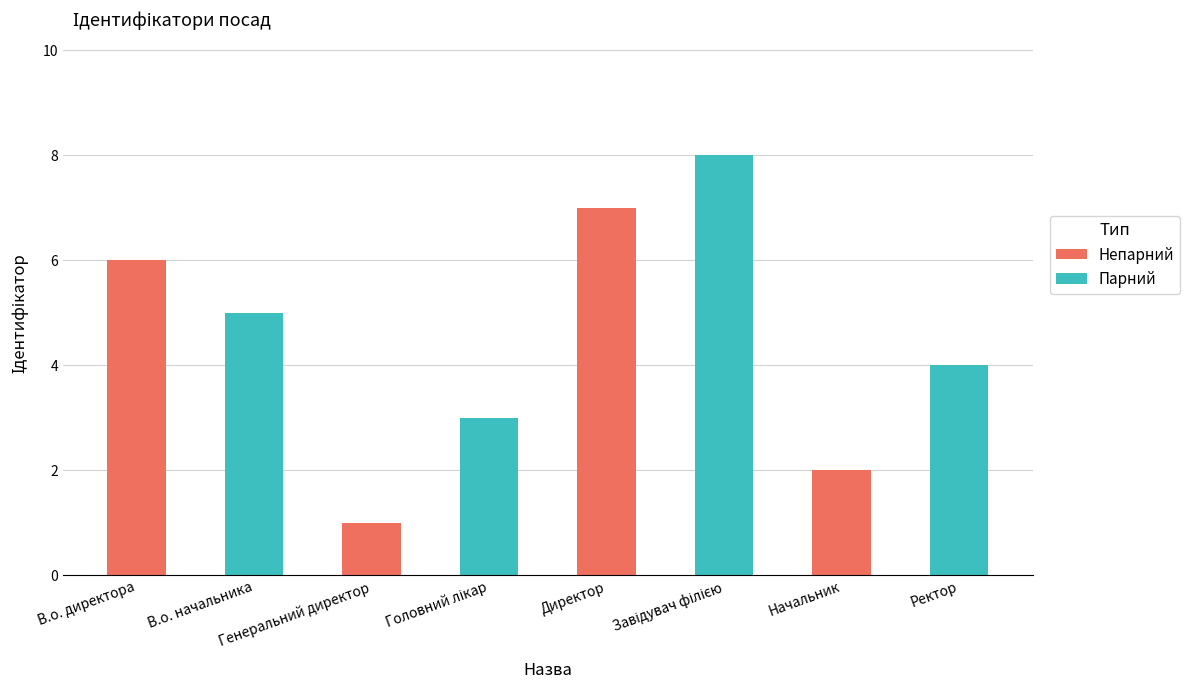

Does the chart contain stacked bars?

No